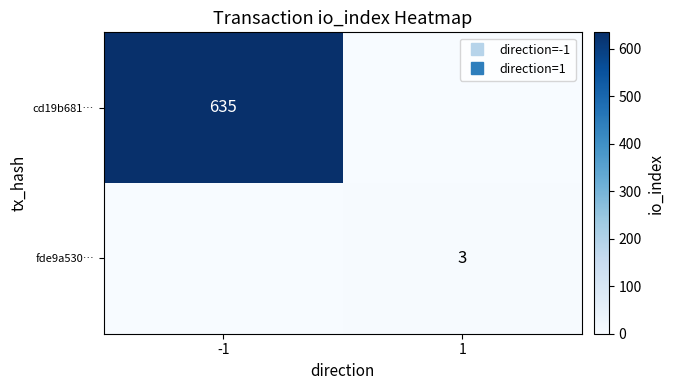

How many positive values does the cd19b681… series have?

1